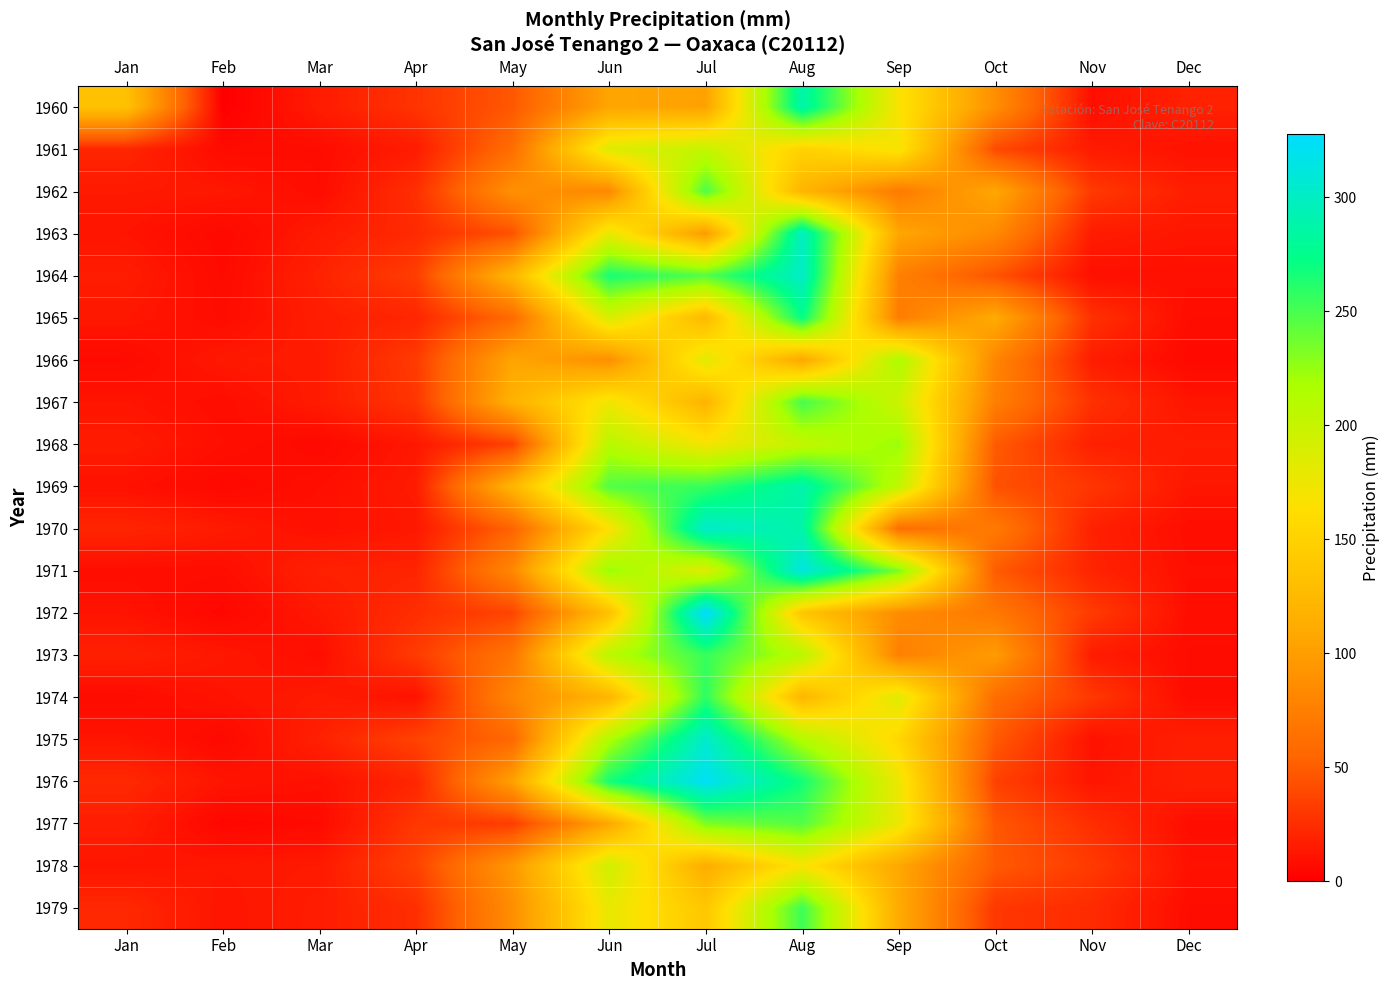

Rank the series at Dec from lowest to highest value.

1966, 1974, 1979, 1973, 1965, 1970, 1977, 1972, 1971, 1964, 1961, 1978, 1967, 1963, 1969, 1968, 1962, 1975, 1976, 1960